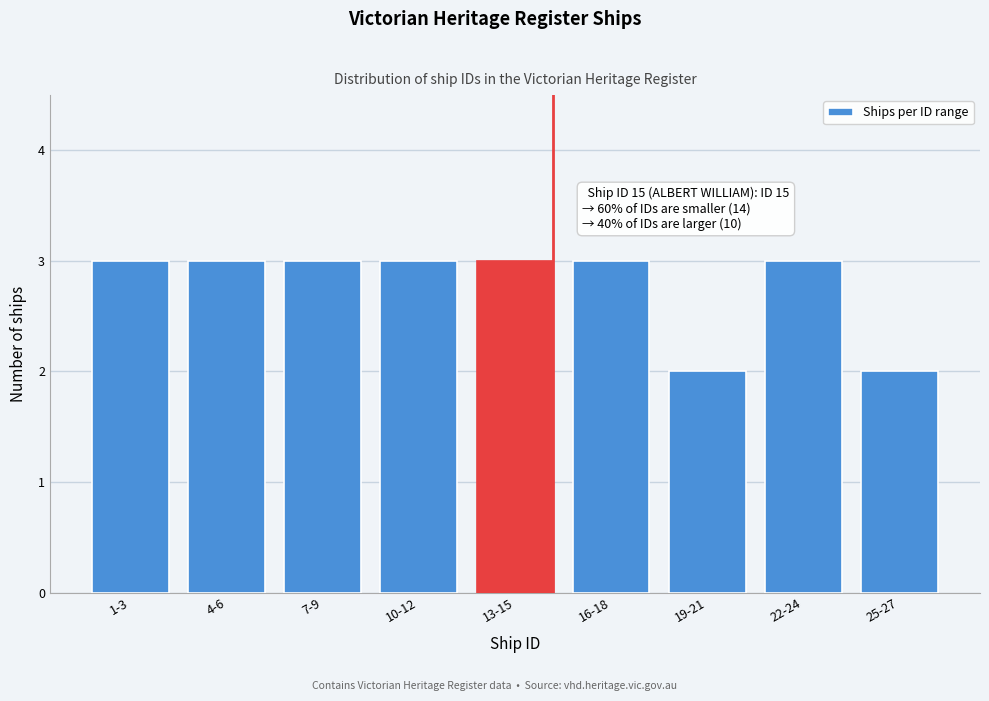

Reading left to right, transcribe all the data shown in this chart.

3	3	3	3	3	3	2	3	2